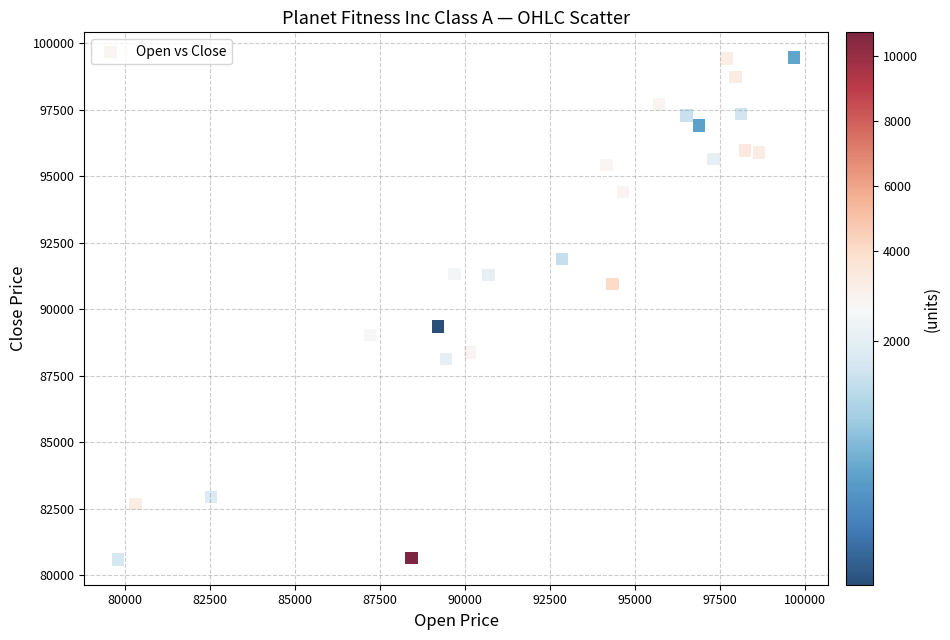

What Y value in the scatter plot is closest to 90033?

89361